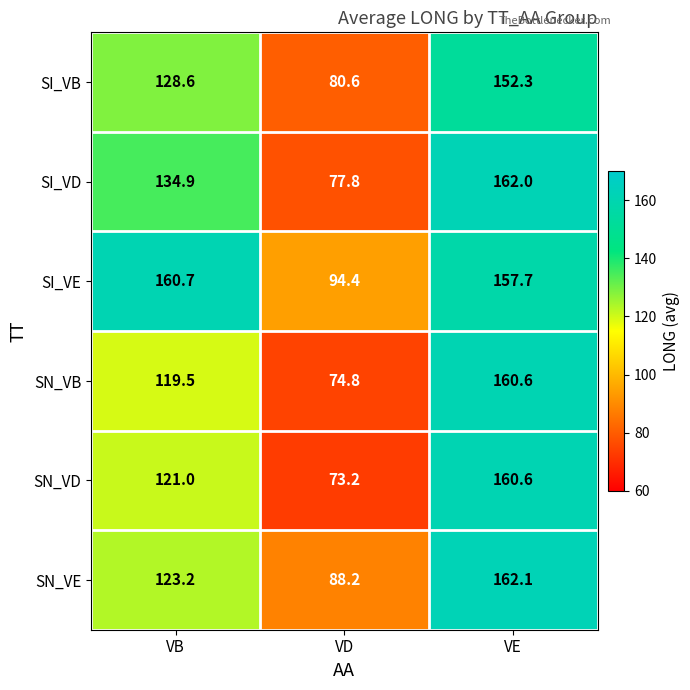

Which series changed the most between VD and VE?

SN_VD